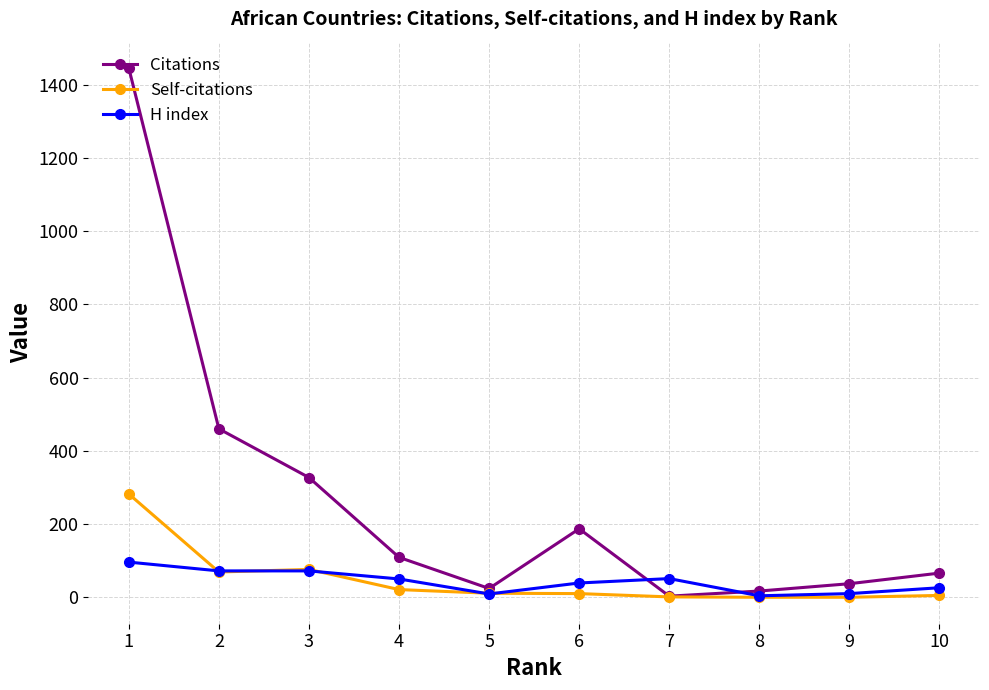

What is the sum of all Citations values?

2675